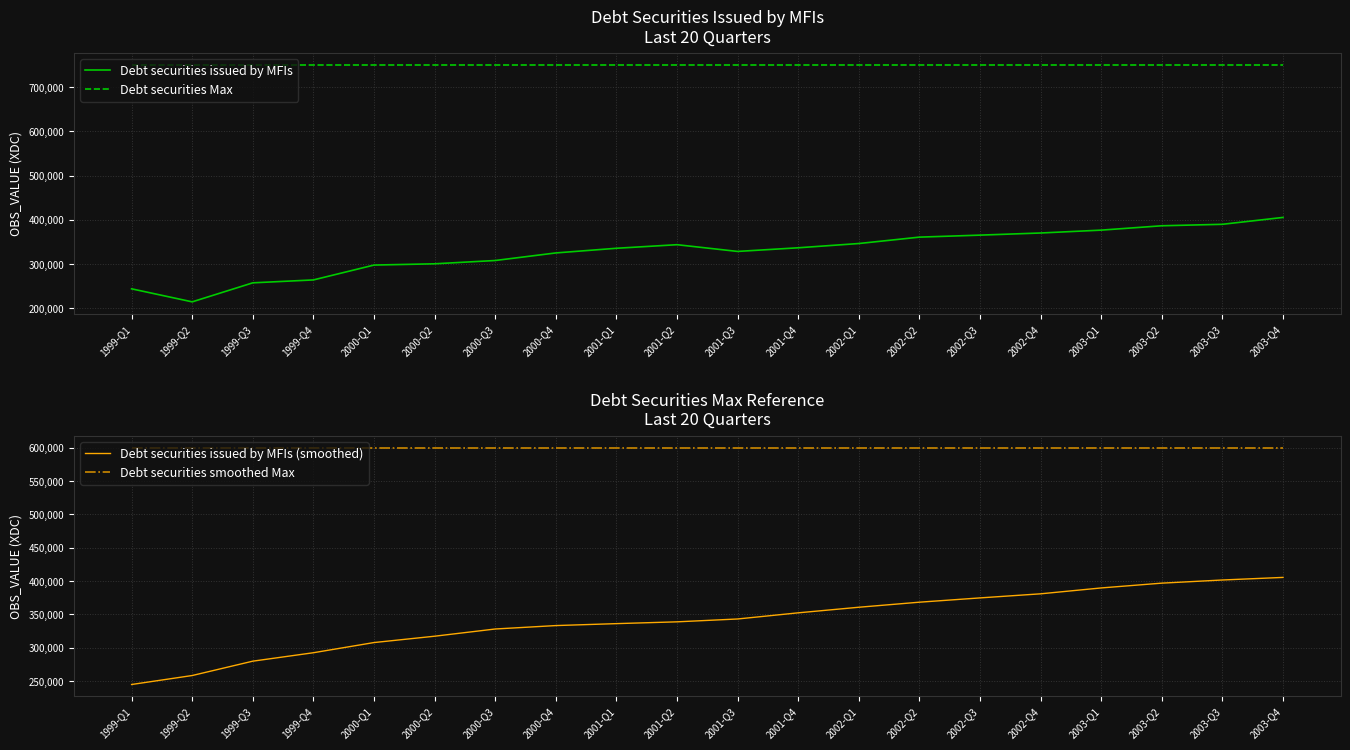

What is the difference between the highest and lowest values at 2000-Q2?

449949